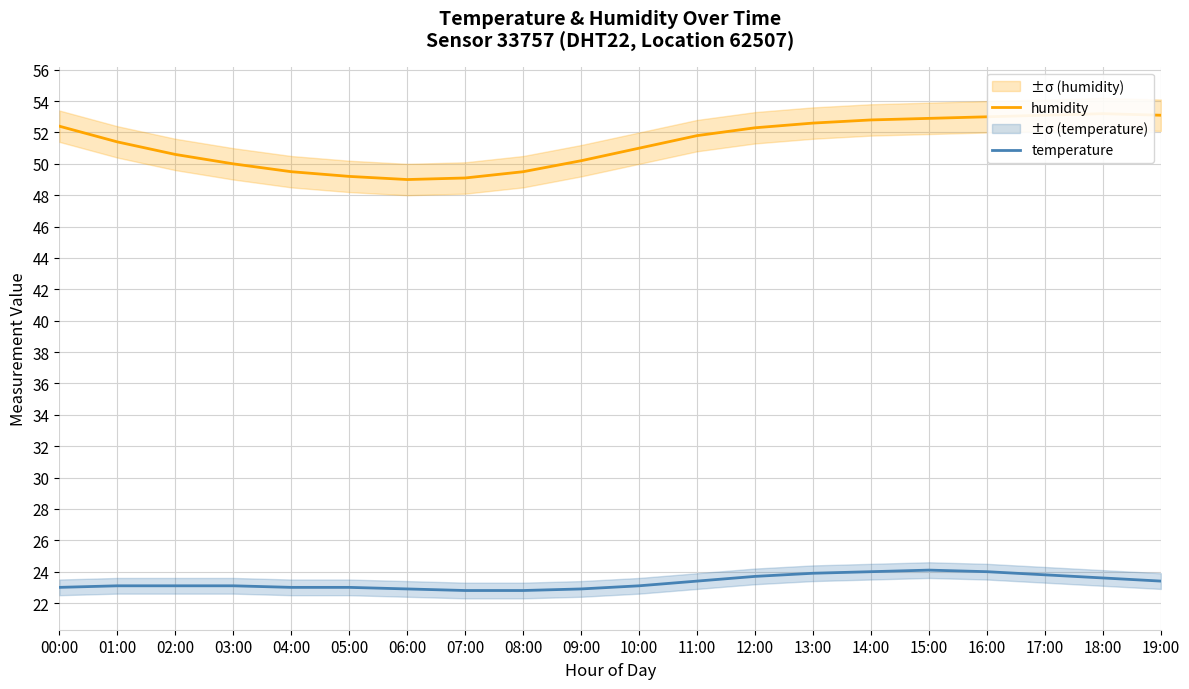

Which label corresponds to the largest value in the chart?

18:00